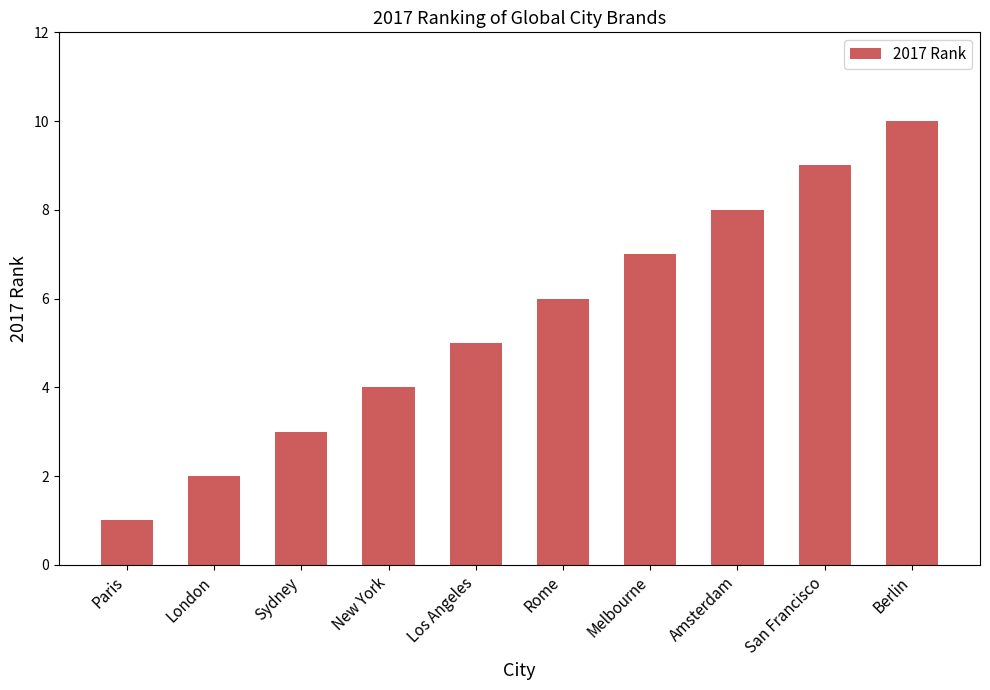

Does the chart contain stacked bars?

No